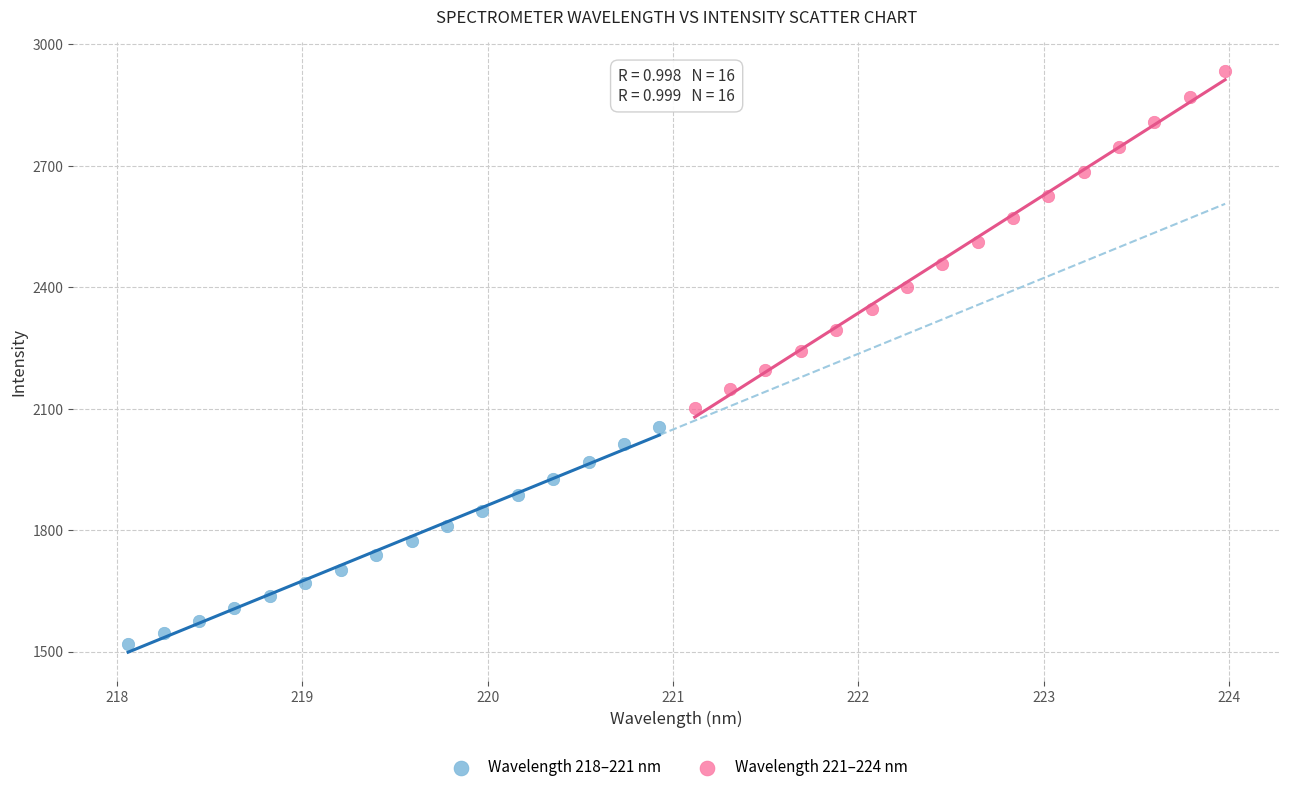

What are all the series names shown in the legend?

Wavelength 218–221 nm, Wavelength 221–224 nm